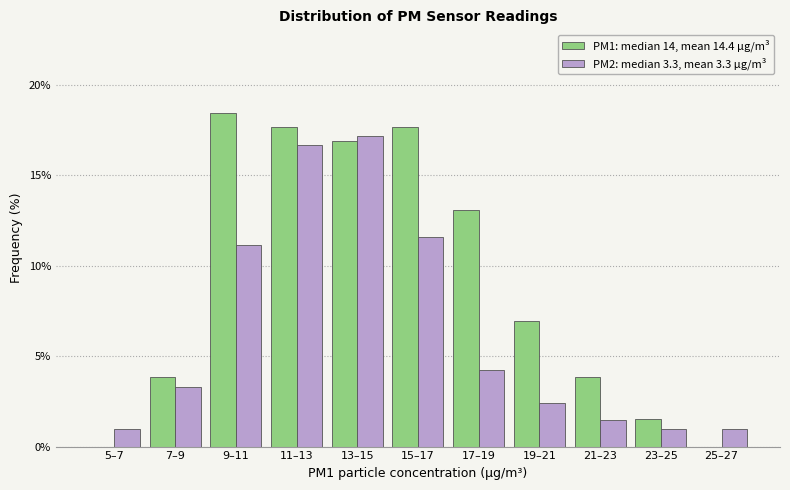

Reading left to right, transcribe all the data shown in this chart.

PM1: median 14, mean 14.4 µg/m³: 5–7=0.0	7–9=3.8	9–11=18.5	11–13=17.7	13–15=16.9	15–17=17.7	17–19=13.1	19–21=6.9	21–23=3.8	23–25=1.5	25–27=0.0
PM2: median 3.3, mean 3.3 µg/m³: 5–7=1.0	7–9=3.3	9–11=11.2	11–13=16.7	13–15=17.2	15–17=11.6	17–19=4.2	19–21=2.4	21–23=1.5	23–25=1.0	25–27=1.0